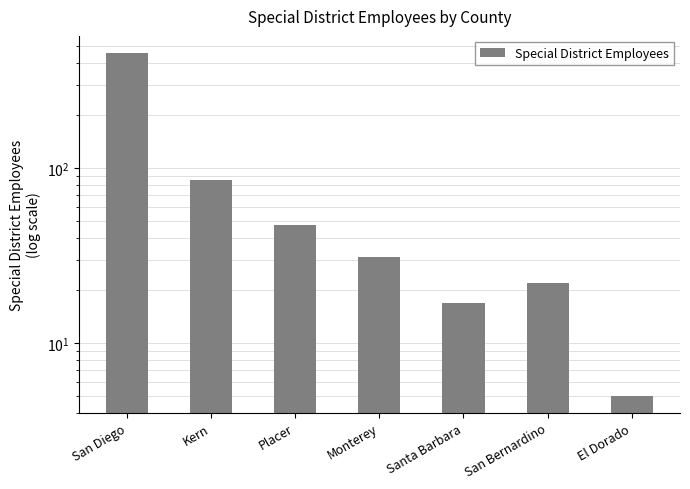

What is the minimum value shown in the chart?

5